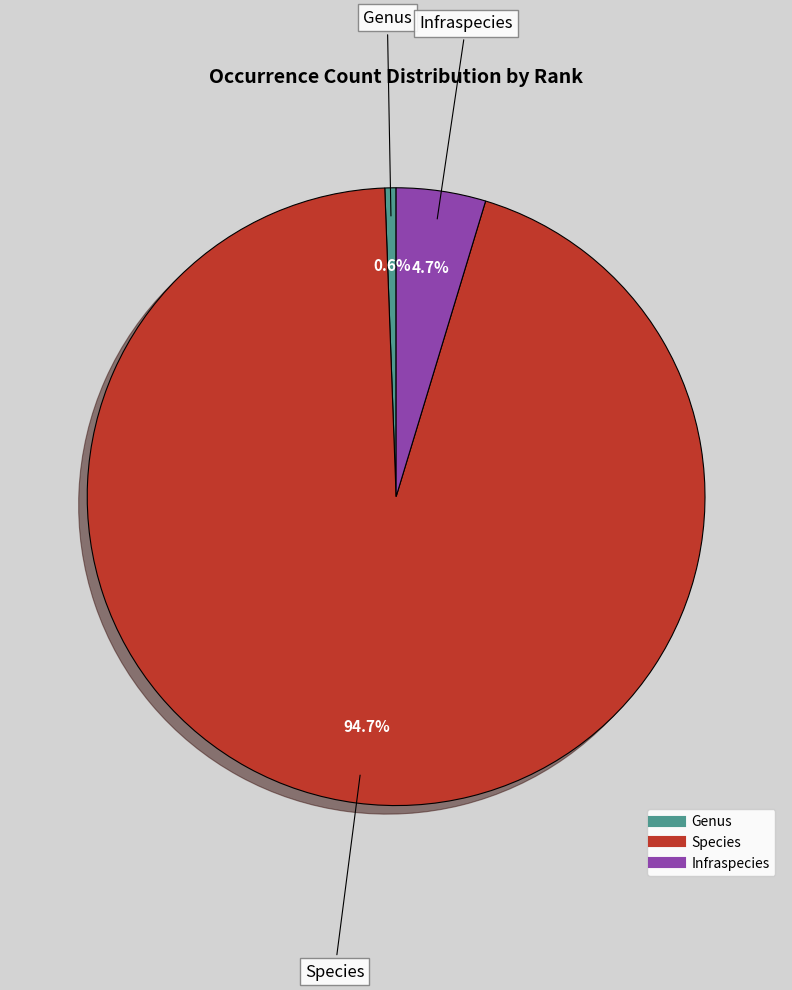

Rank the categories by value from highest to lowest.

Species, Infraspecies, Genus